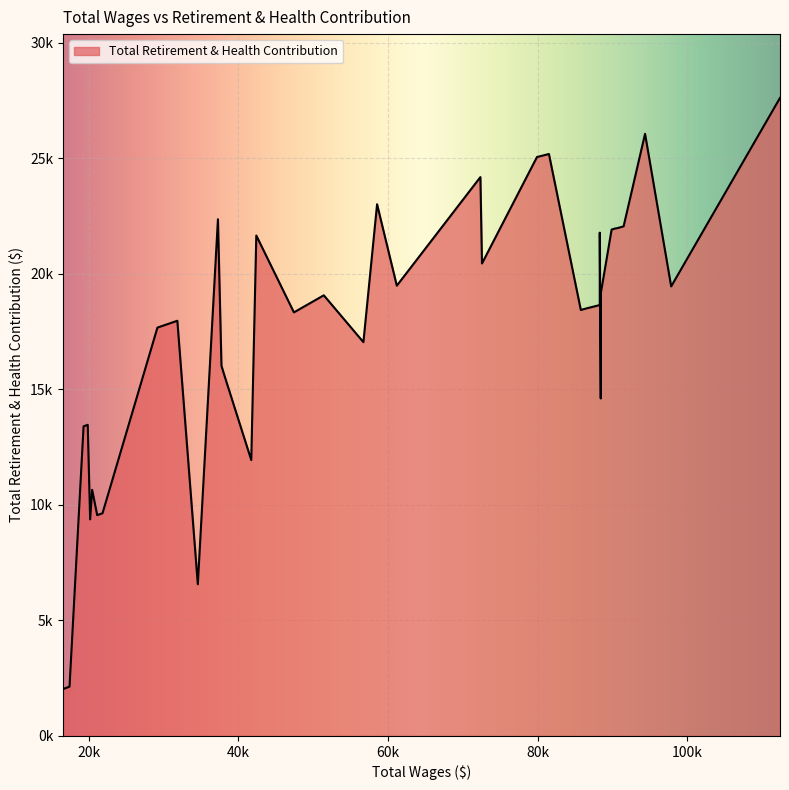

What is the sum of all values?

710959